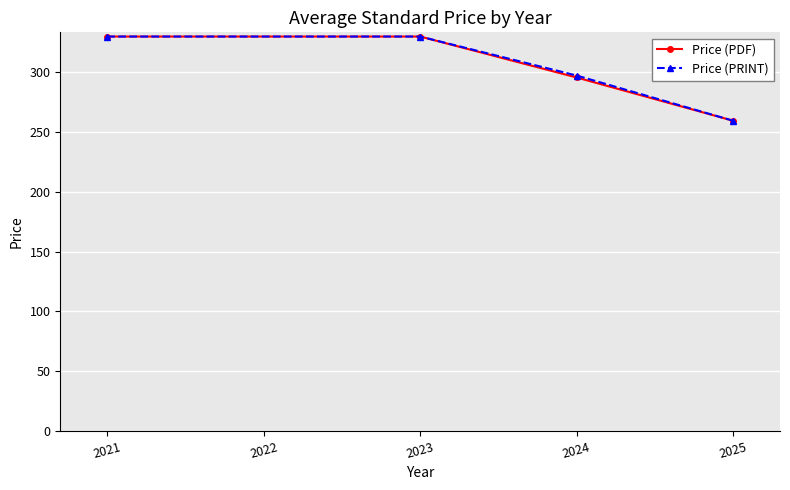

Reading left to right, list all the values displayed in this chart.

Price (PDF): 330.0	330.0	295.8	259.6
Price (PRINT): 330.0	330.0	297.4	259.6